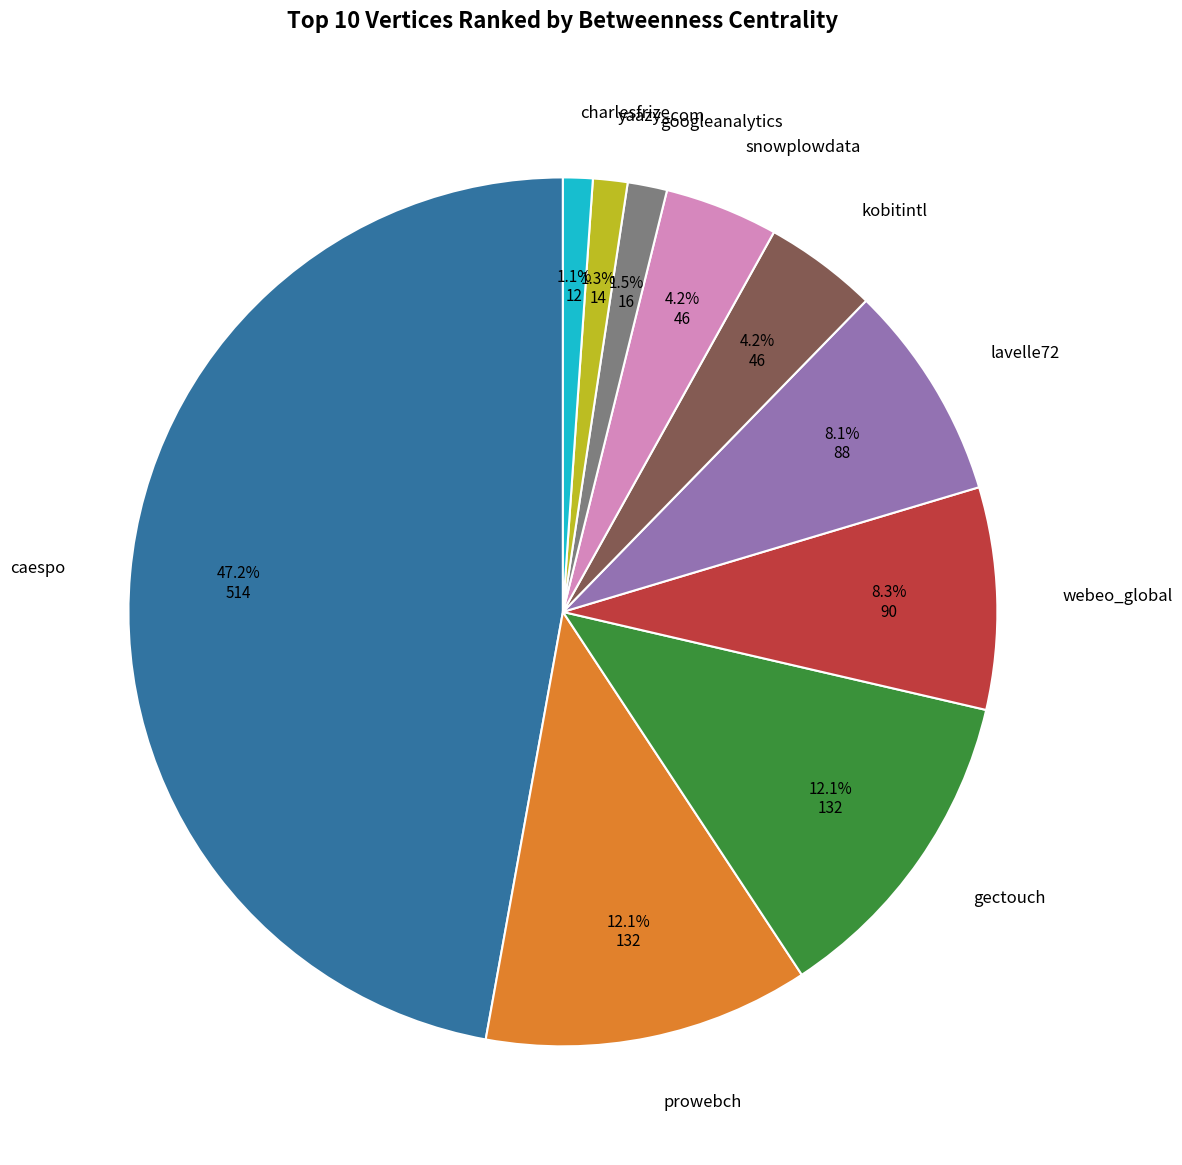

Does kobitintl represent more than half of the total?

No